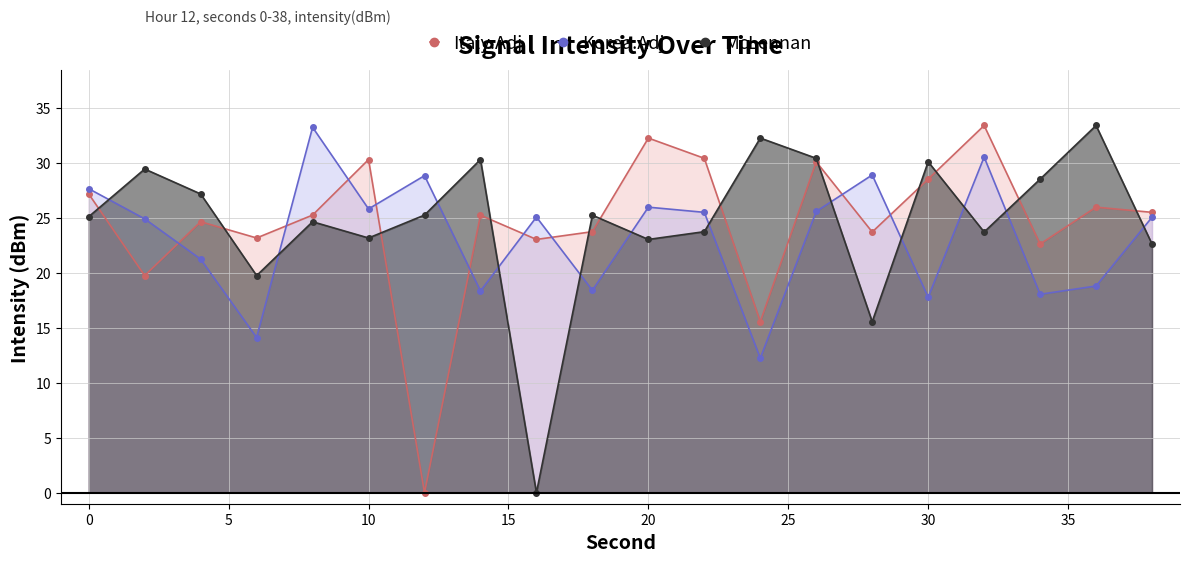

How many lines are shown in the chart?

3